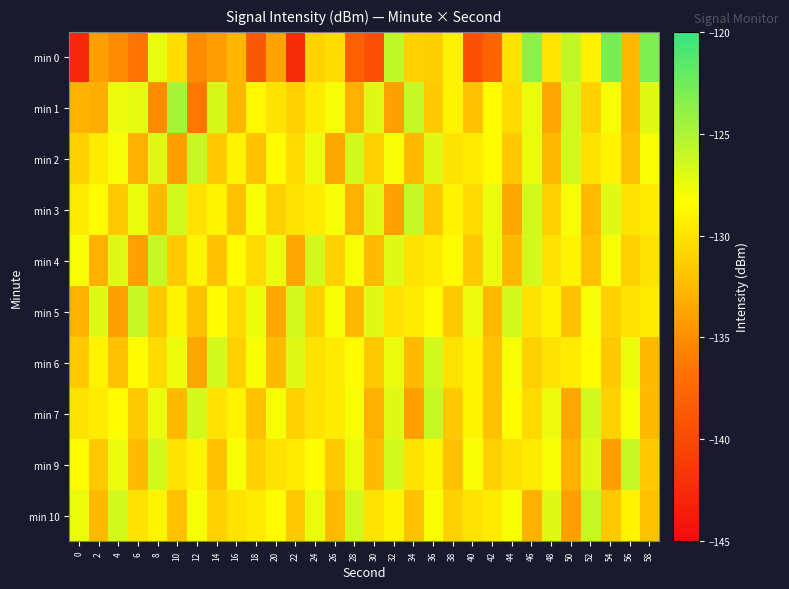

What is the difference between the highest and lowest values at 46?

9.3